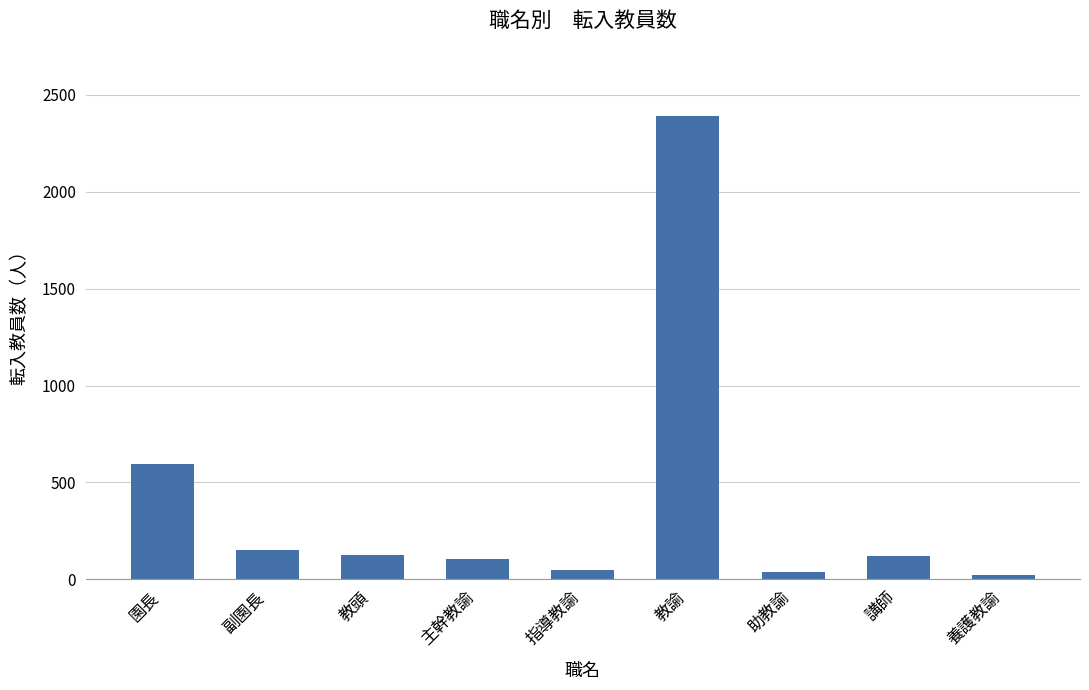

What is the ratio of the value at 教頭 to the value at 講師?

1.0